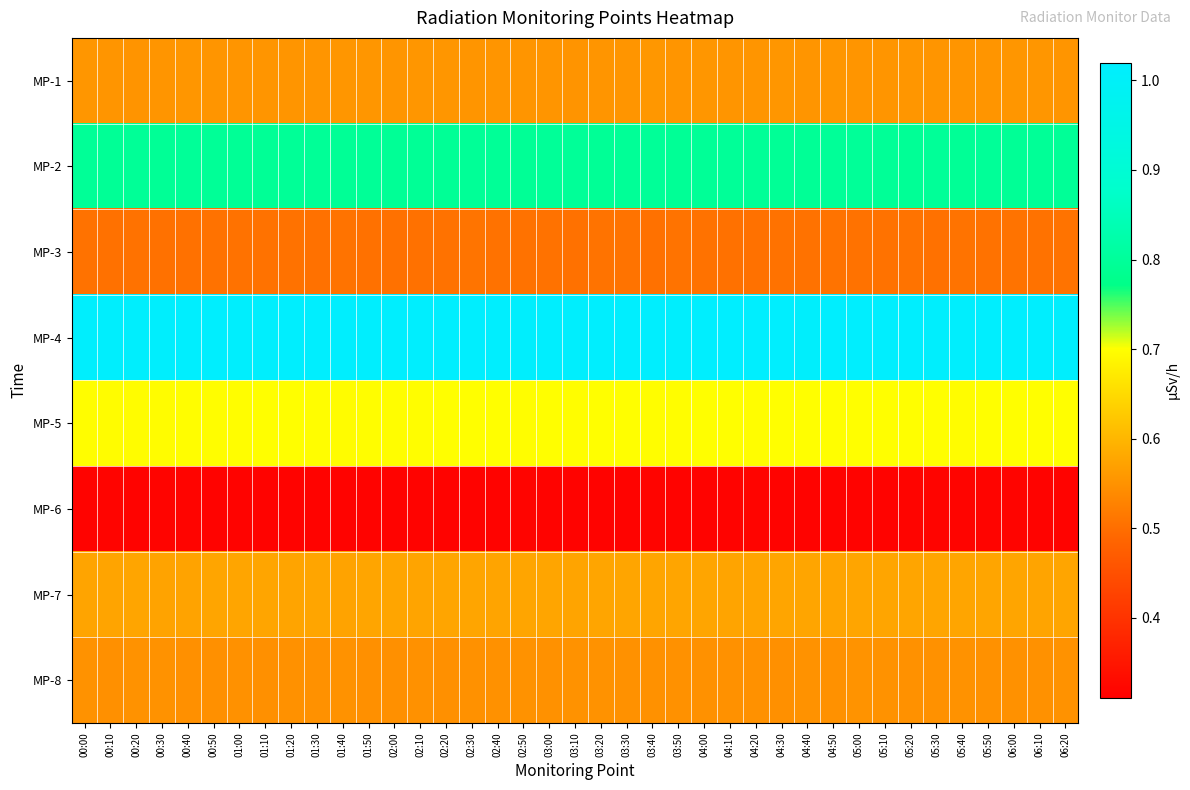

Rank the series by their maximum value, from lowest to highest.

MP-6, MP-3, MP-8, MP-1, MP-7, MP-5, MP-2, MP-4